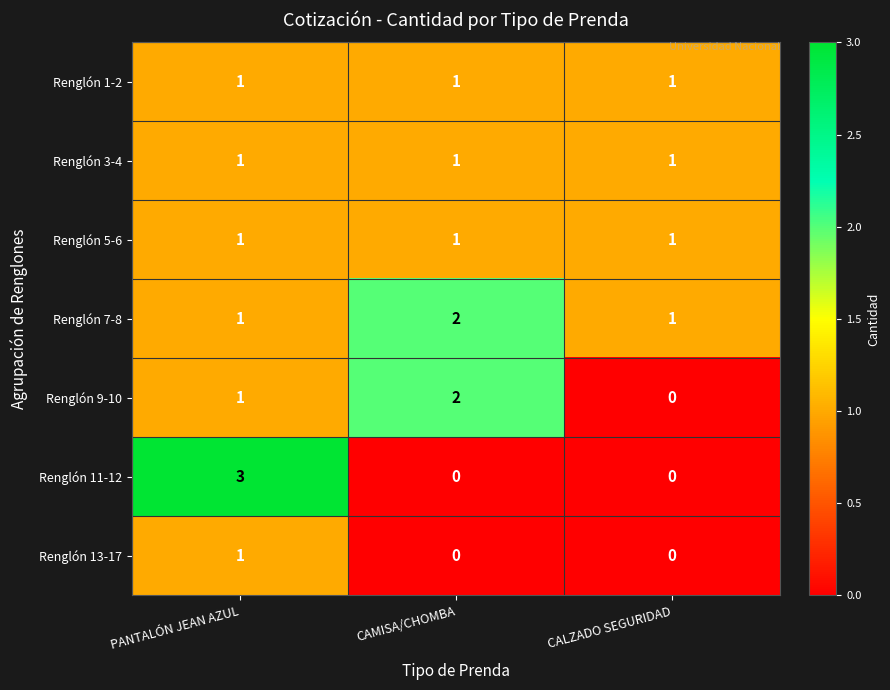

How many Renglón 11-12 values are between 0 and 3?

3